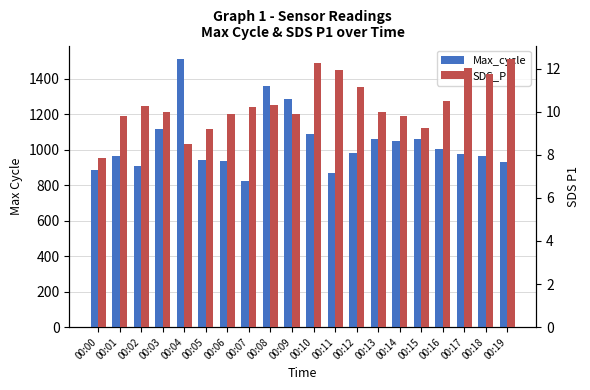

What value does the Max_cycle series have at 00:06?

939.0